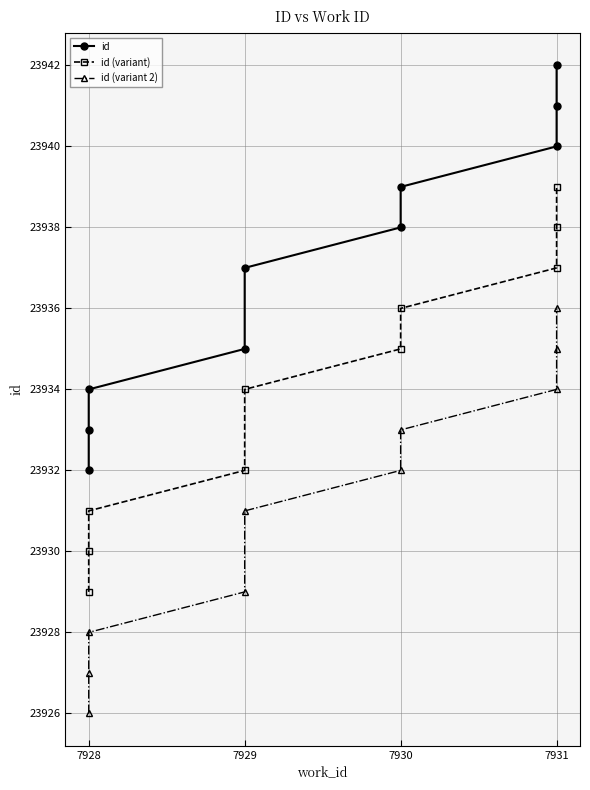

What is the total value across all series at 7930?

71805